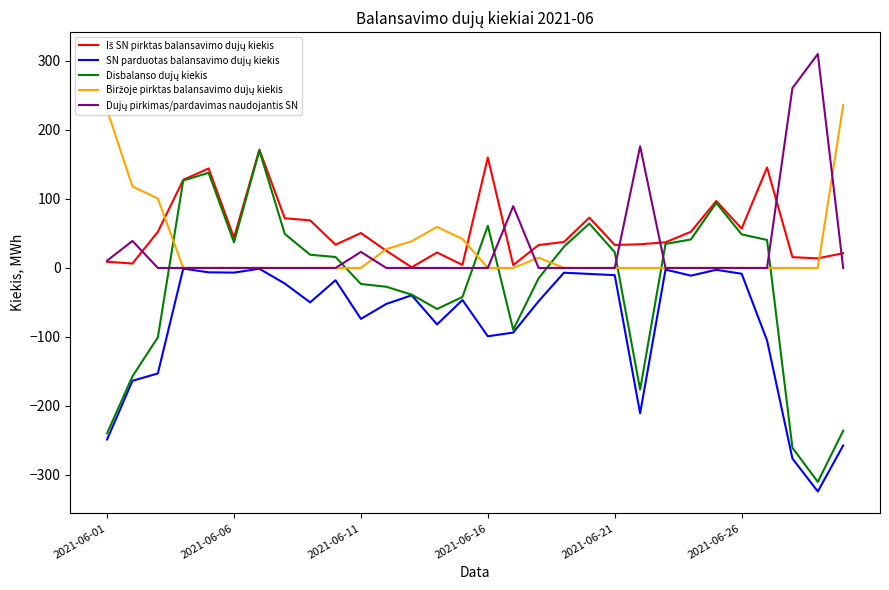

What is the maximum value shown in the chart?

310.0